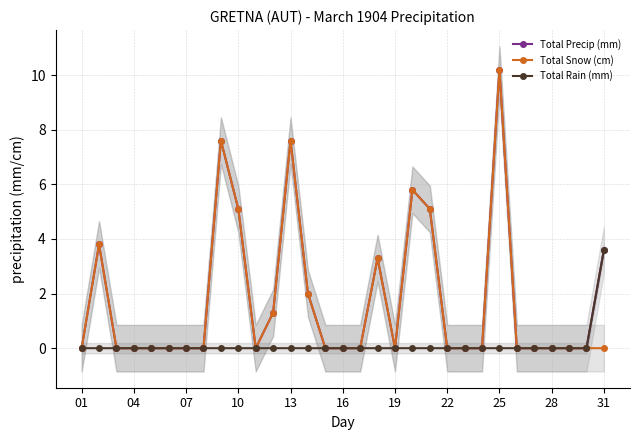

True or false: Total Precip (mm) has more than 0 points higher than both neighbors.

True